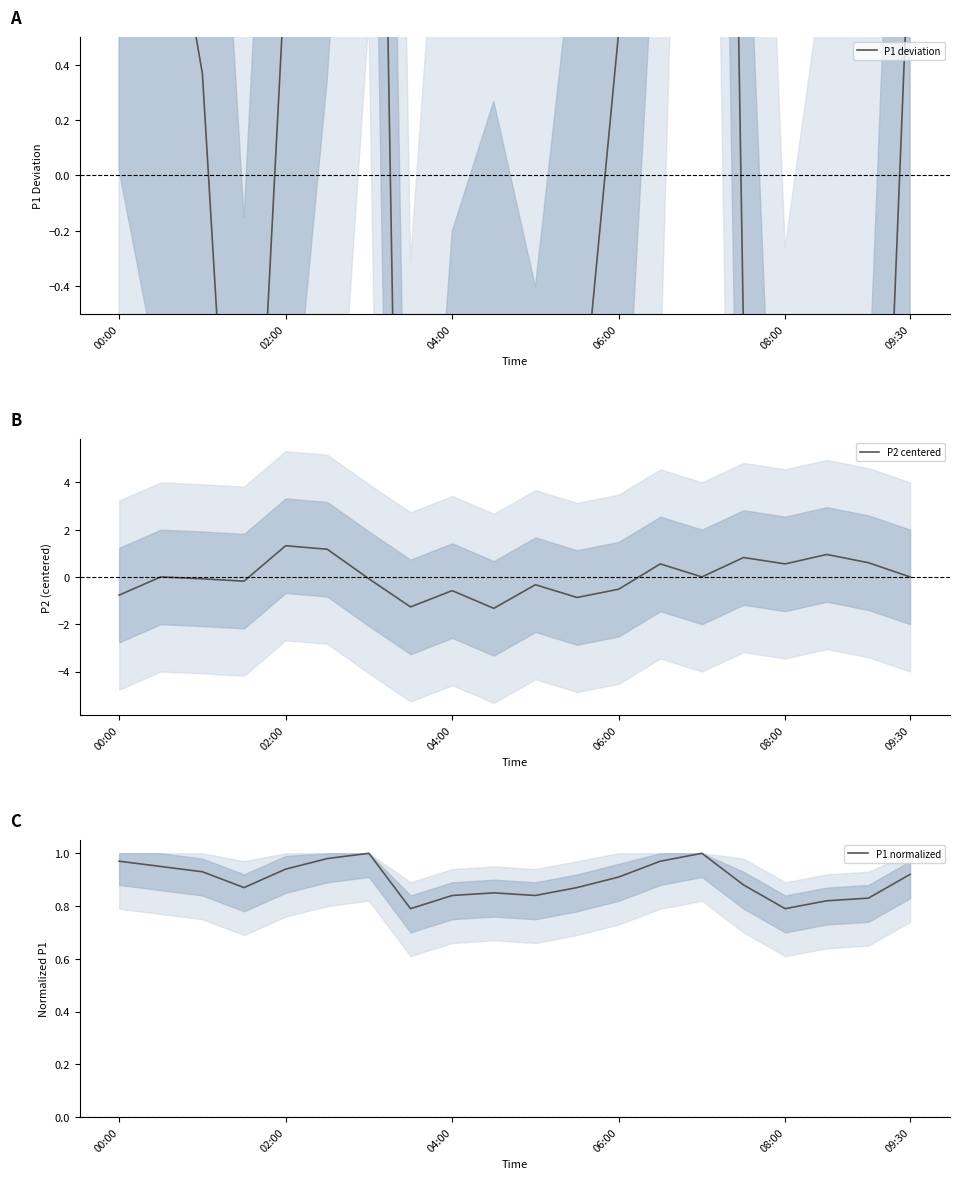

What is the minimum value for P2 centered?

-1.3